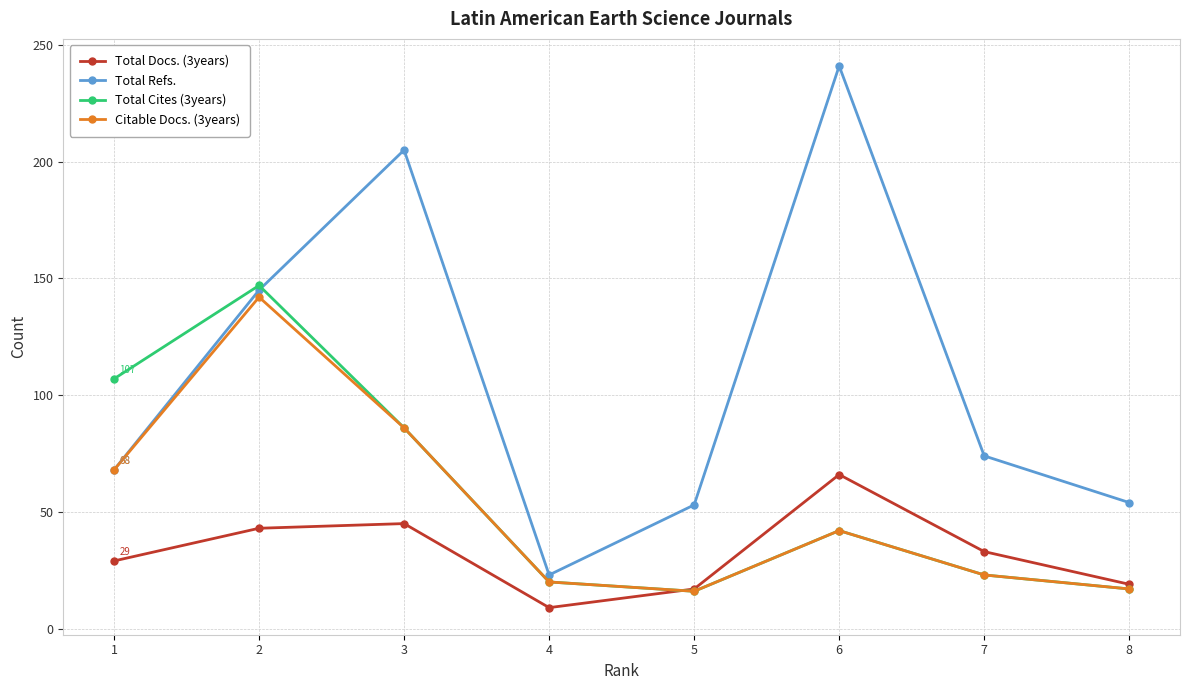

Does the chart display data point markers on the line(s)?

Yes